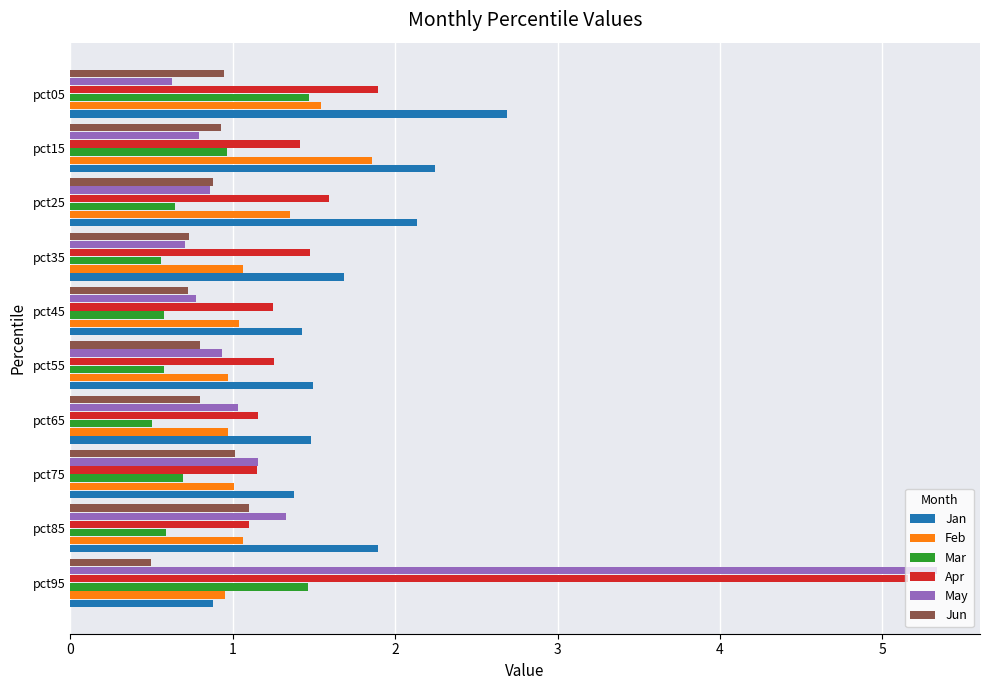

What is the difference between the second highest and second lowest values in the Apr series?

0.7